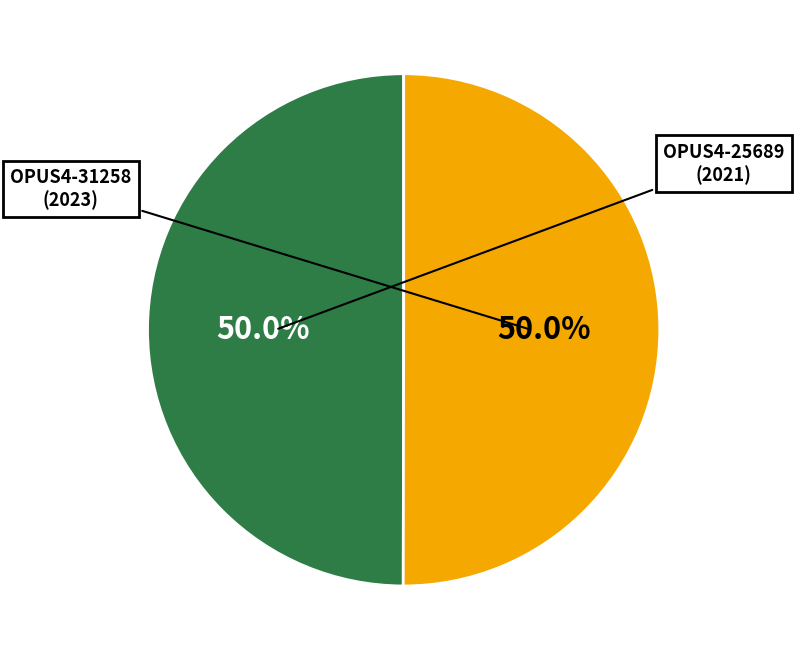

Is the sum of OPUS4-25689 and OPUS4-31258 greater than half?

Yes